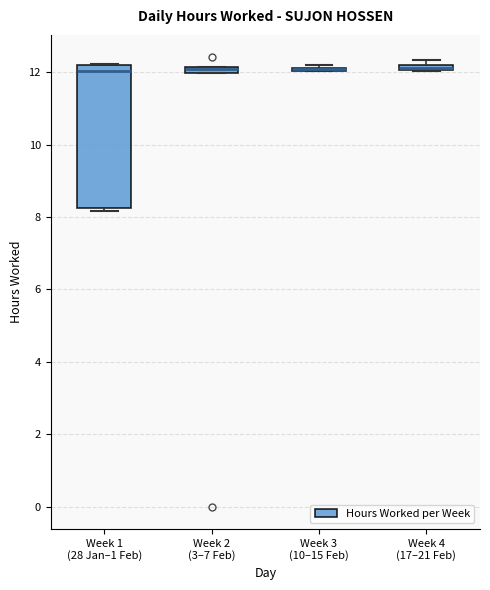

Where is the lower edge of the box for Week 4 (17–21 Feb) on the y-axis? The values are not printed on the chart, so give them approximately, as read against the axis.

12.0